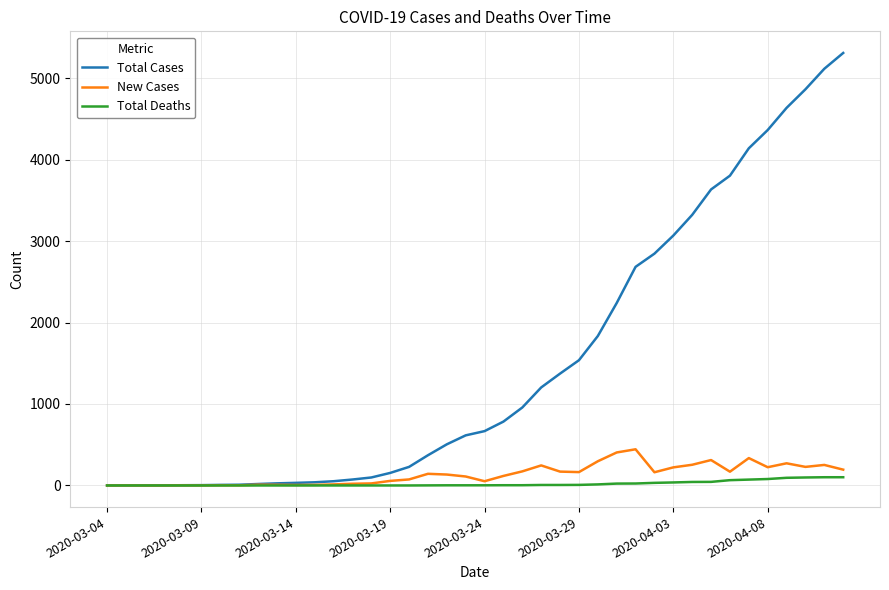

What is the greatest value displayed?

5308